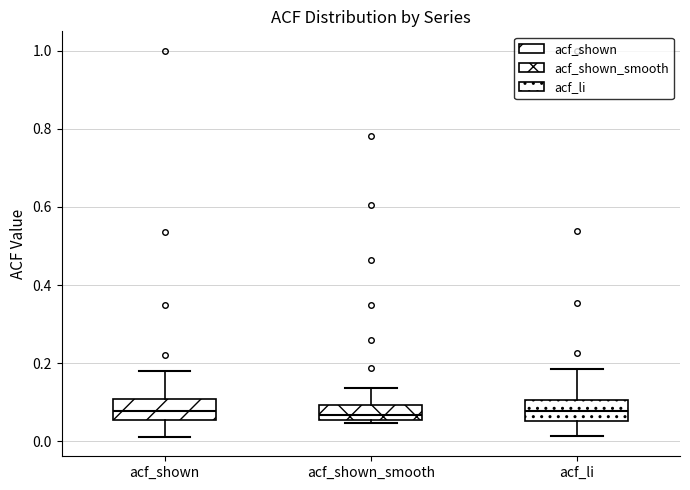

Where does the lower whisker of the box for acf_li end on the y-axis? The values are not printed on the chart, so give them approximately, as read against the axis.

0.02